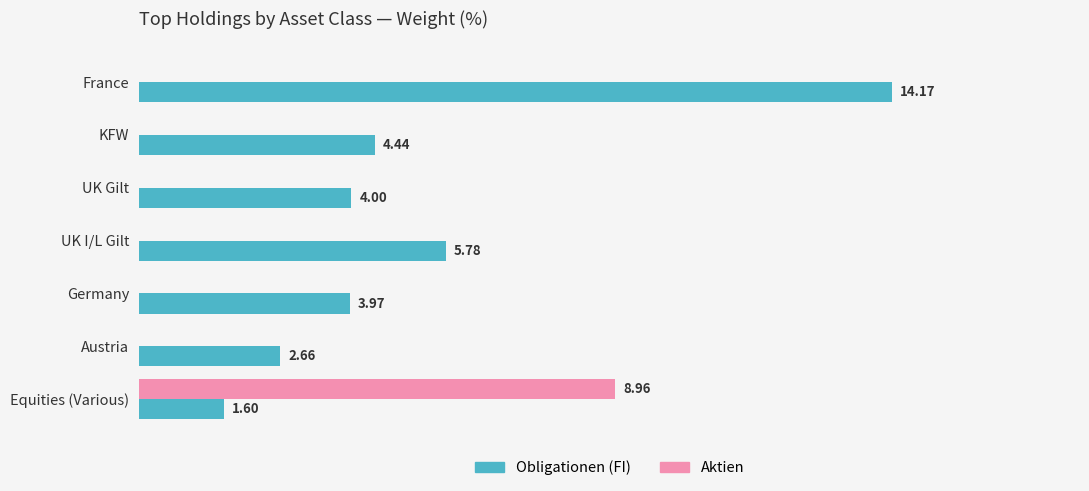

Is the value of Obligationen (FI) at UK Gilt greater than the value of Aktien at UK Gilt?

Yes